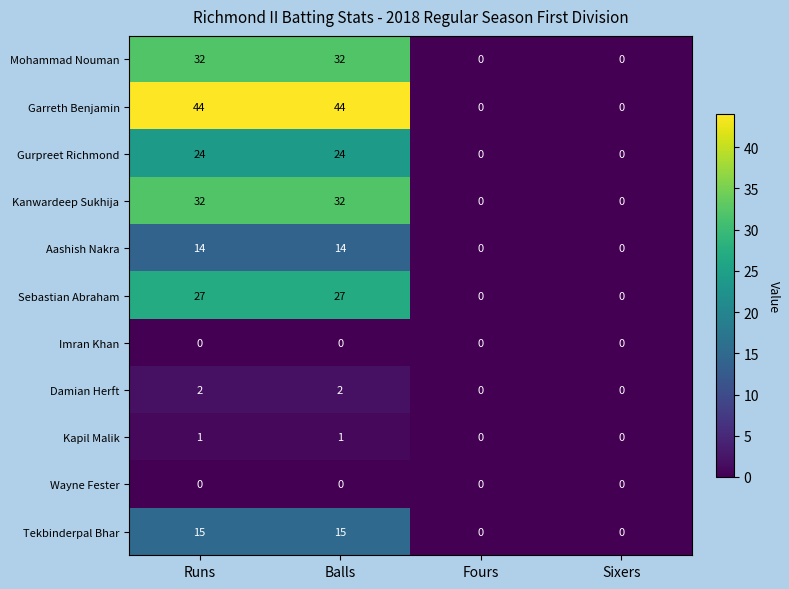

What is the sum of all Gurpreet Richmond values?

48